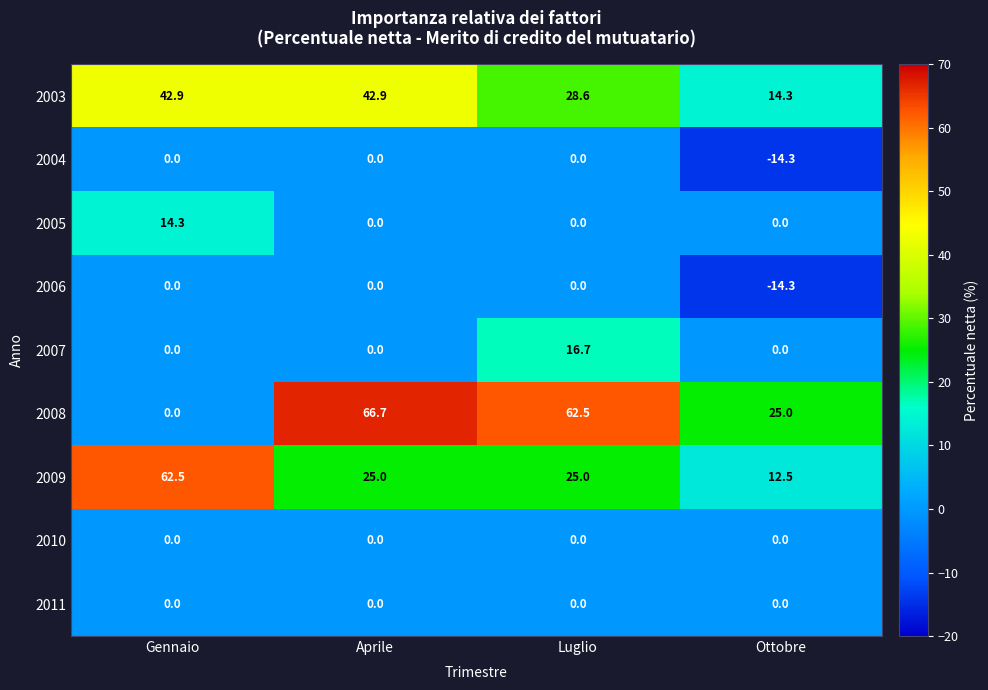

What is the maximum value shown in the chart?

66.7